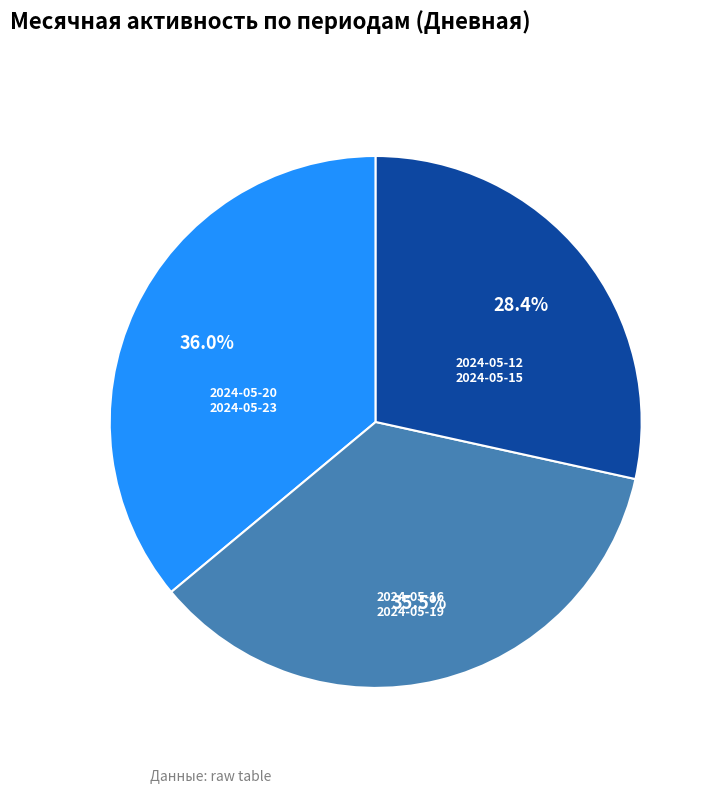

Is there any slice that represents more than half of the pie?

No